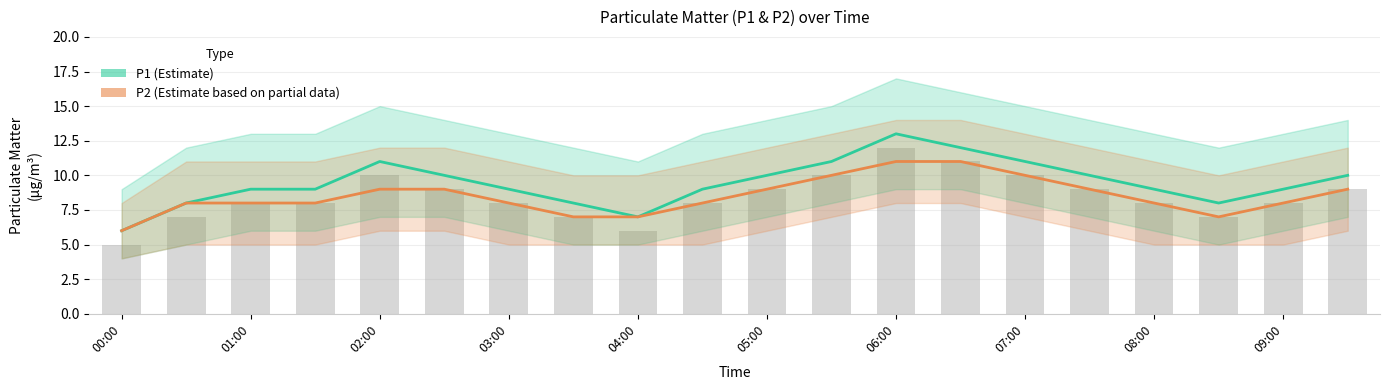

What is the lowest value of the P2 (Estimate based on partial data) series?

6